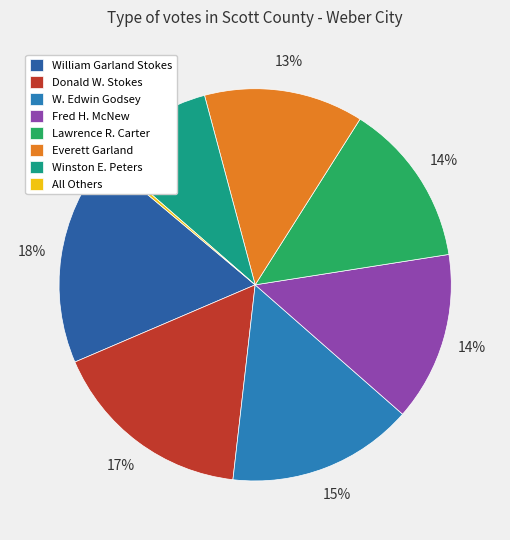

Is the sum of Fred H. McNew and Everett Garland greater than half?

No